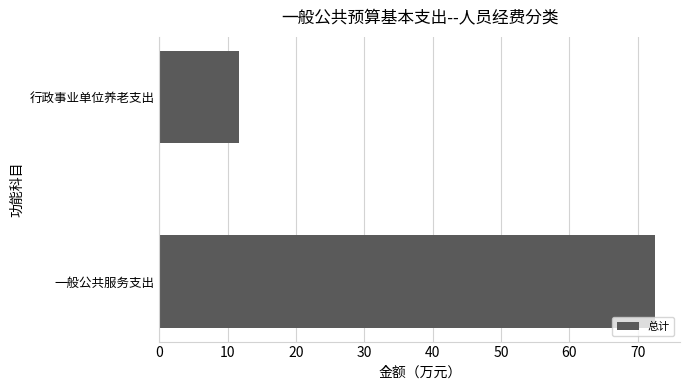

Read the value at 行政事业单位养老支出.

11.7